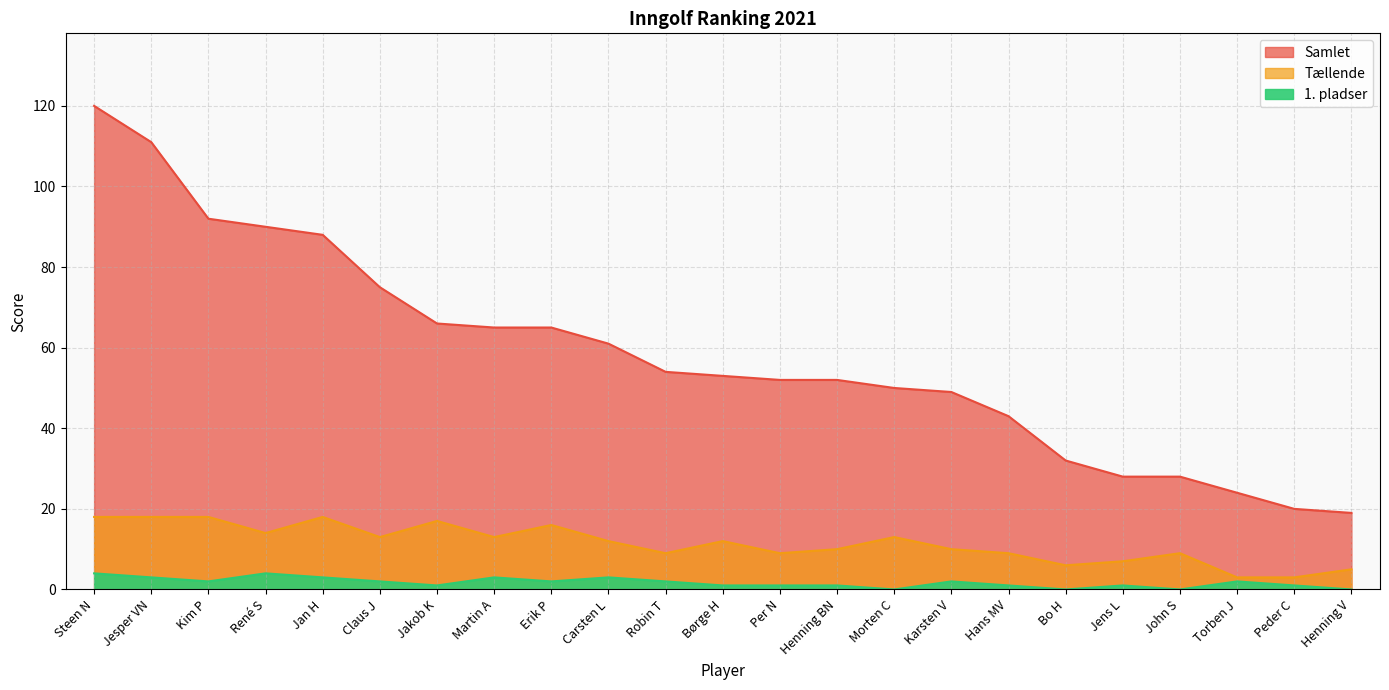

At which category is the sum across all series the highest?

Steen N